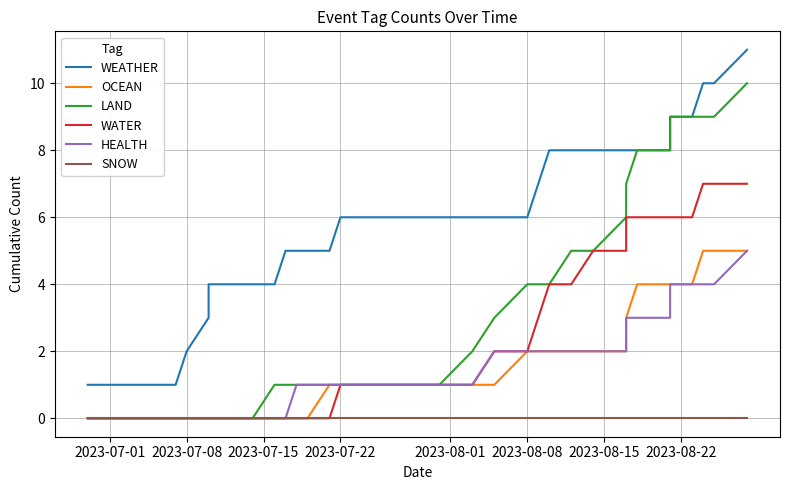

The value of OCEAN at 2023-07-01 is 0. True or false?

True